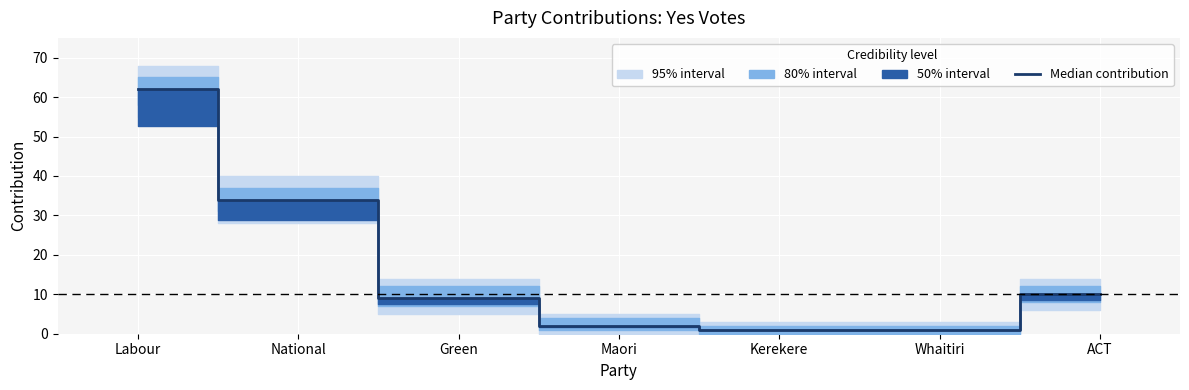

What is the difference between the second highest and minimum values?

33